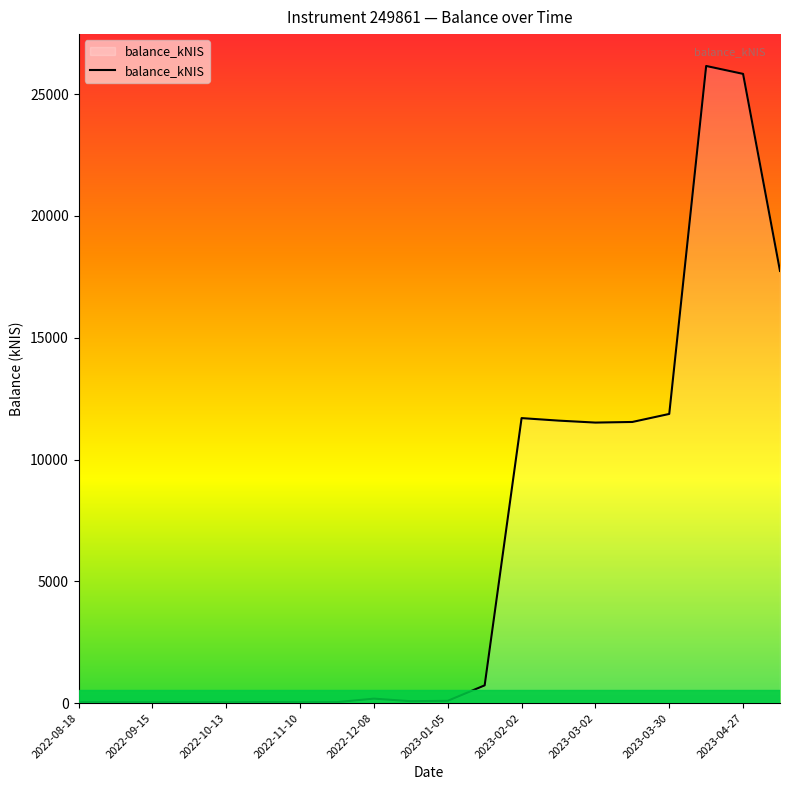

What is the maximum value shown in the chart?

26157.2